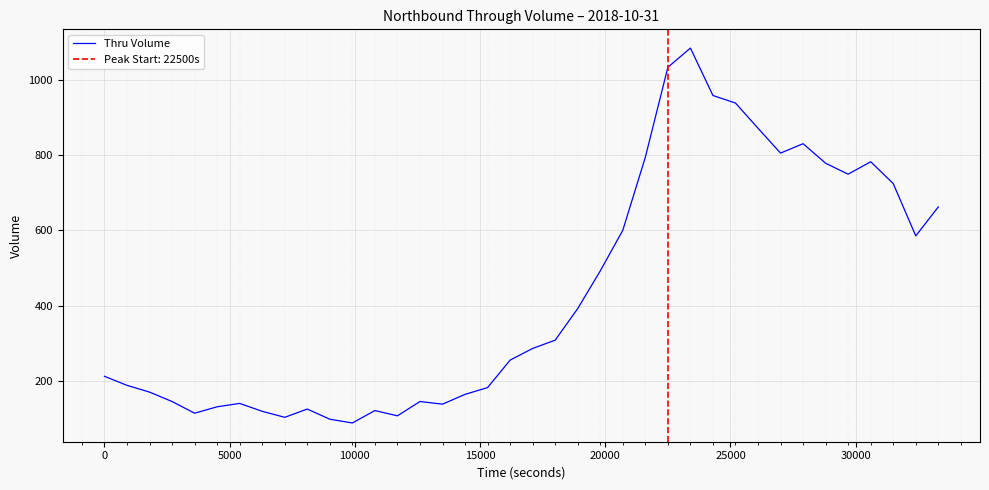

The chart shows a value of 45 at 11. True or false?

False